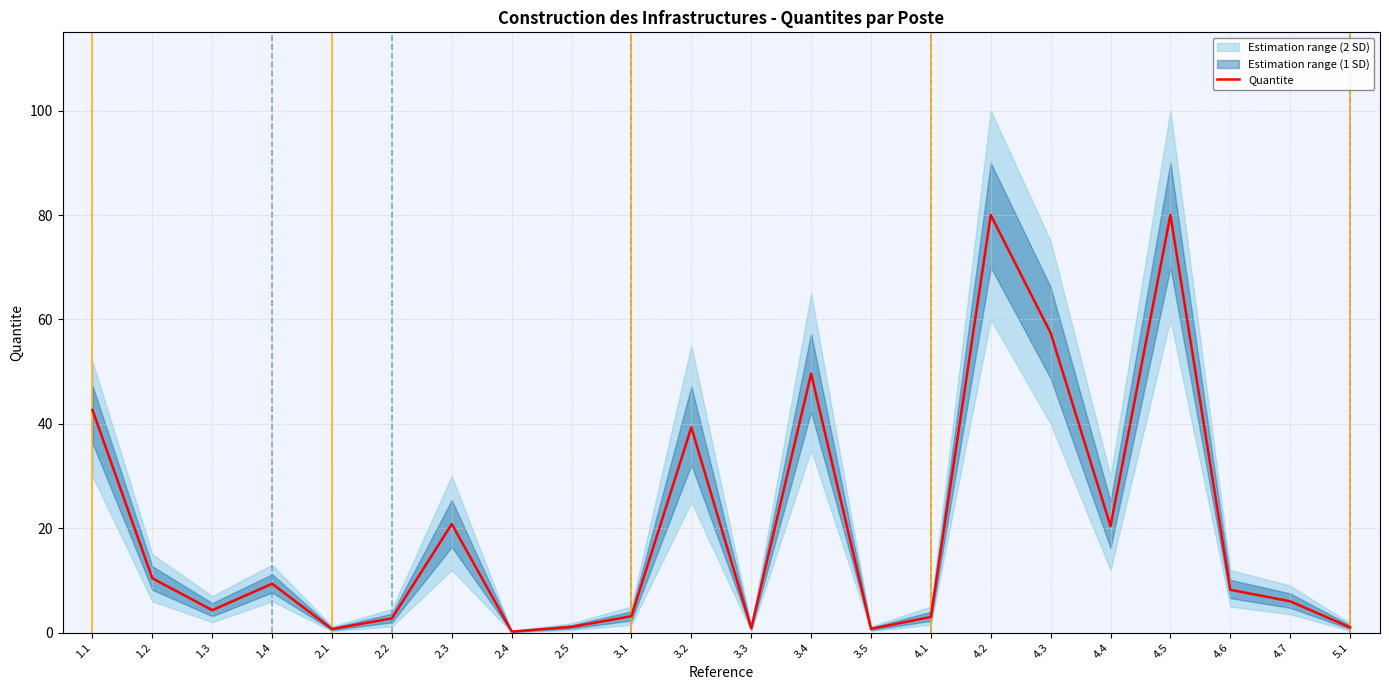

Is it true that the value at 4.3 is 57.4?

True